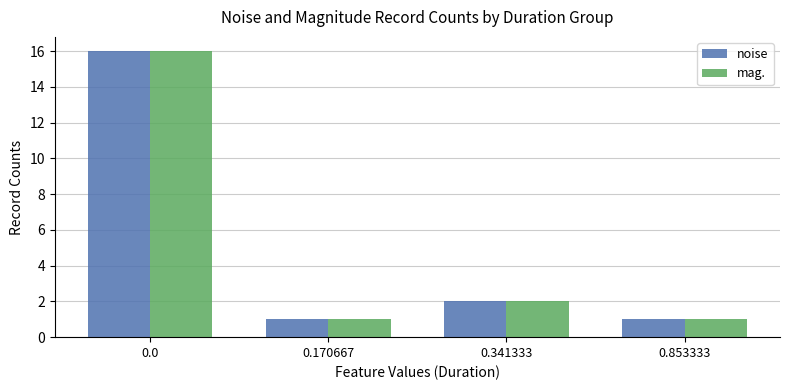

What is the highest value of the noise series?

16